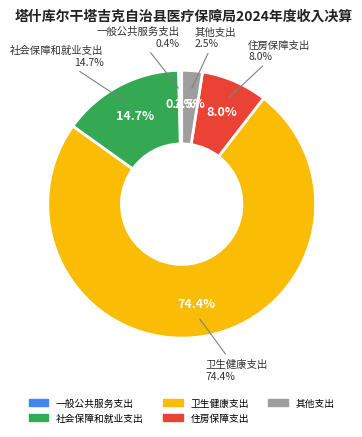

Which has a higher value, 卫生健康支出 or 社会保障和就业支出?

卫生健康支出